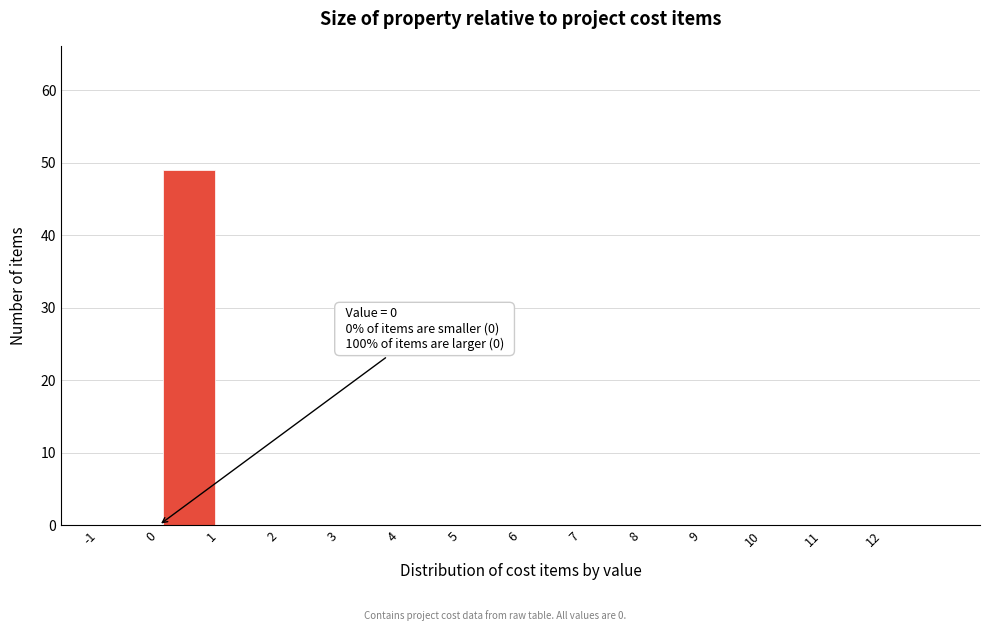

Which range on the x-axis has the tallest bar?

0 to 1